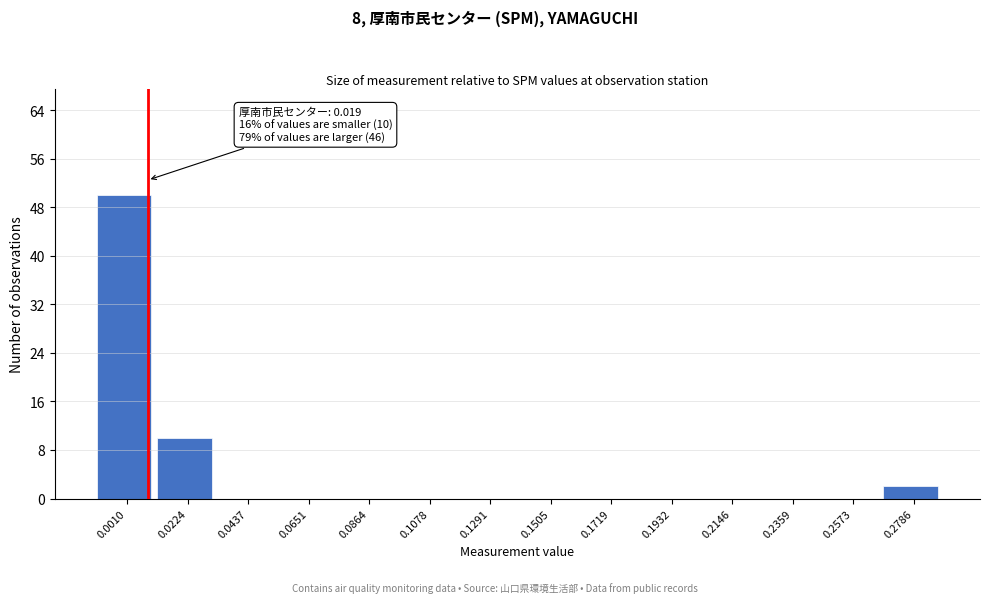

Reading left to right, what are all the values shown in this chart?

0.0010=50	0.0224=10	0.0437=0	0.0651=0	0.0864=0	0.1078=0	0.1291=0	0.1505=0	0.1719=0	0.1932=0	0.2146=0	0.2359=0	0.2573=0	0.2786=2